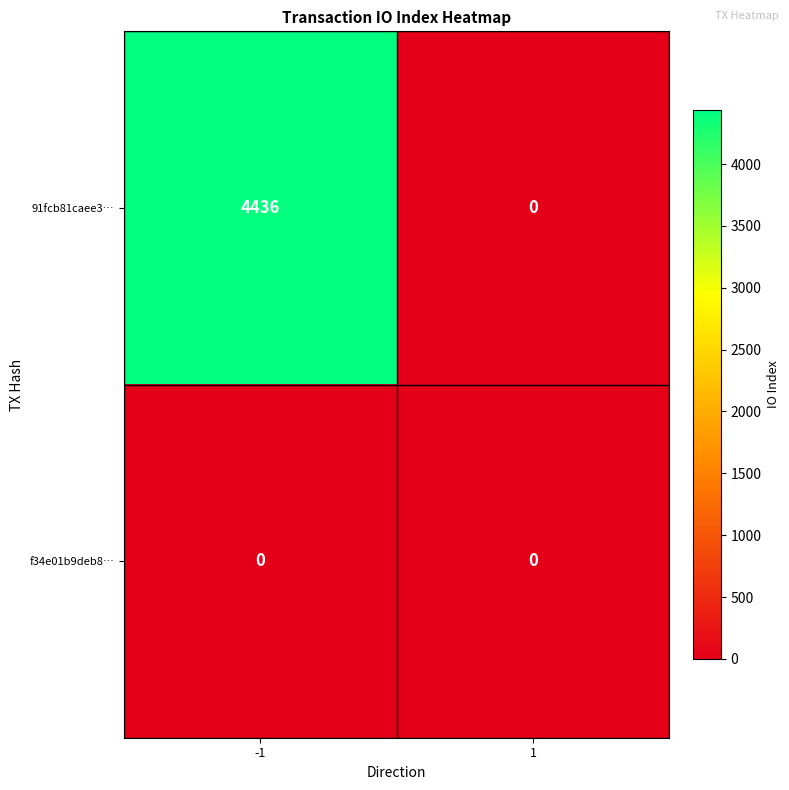

Which series has the largest range (max minus min)?

91fcb81caee3…